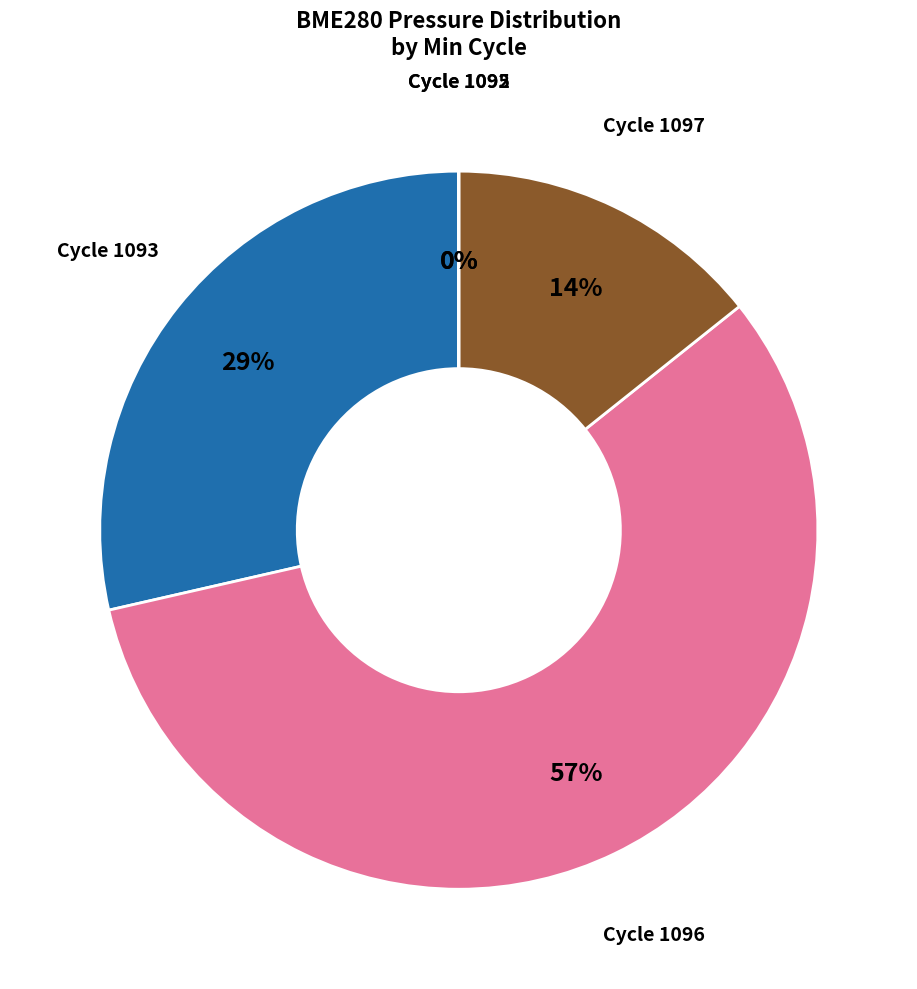

Is there any slice that represents more than half of the pie?

Yes